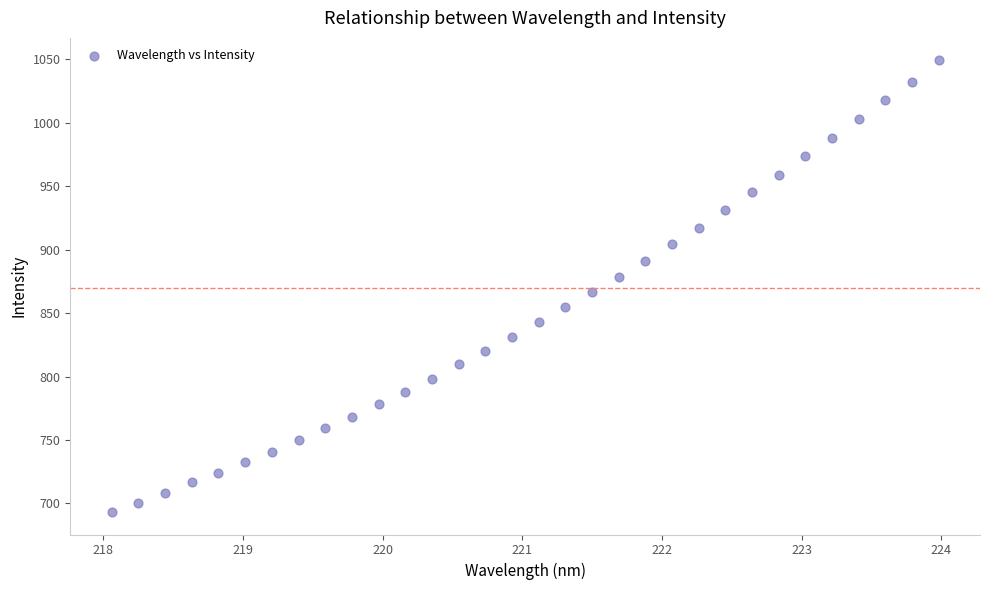

What is the range of X values (max minus min)?

5.9